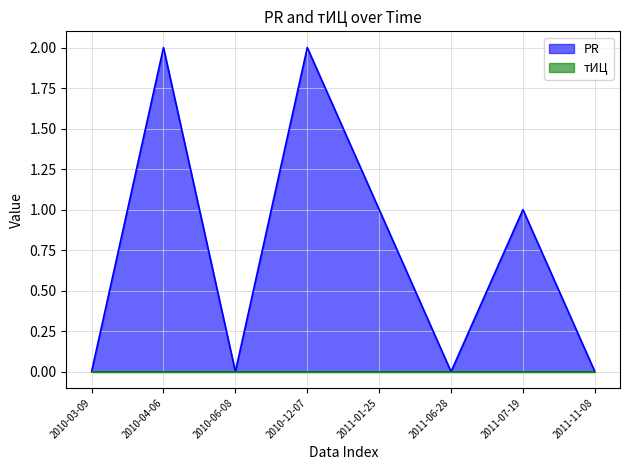

Which label corresponds to the smallest value in the chart?

2010-03-09